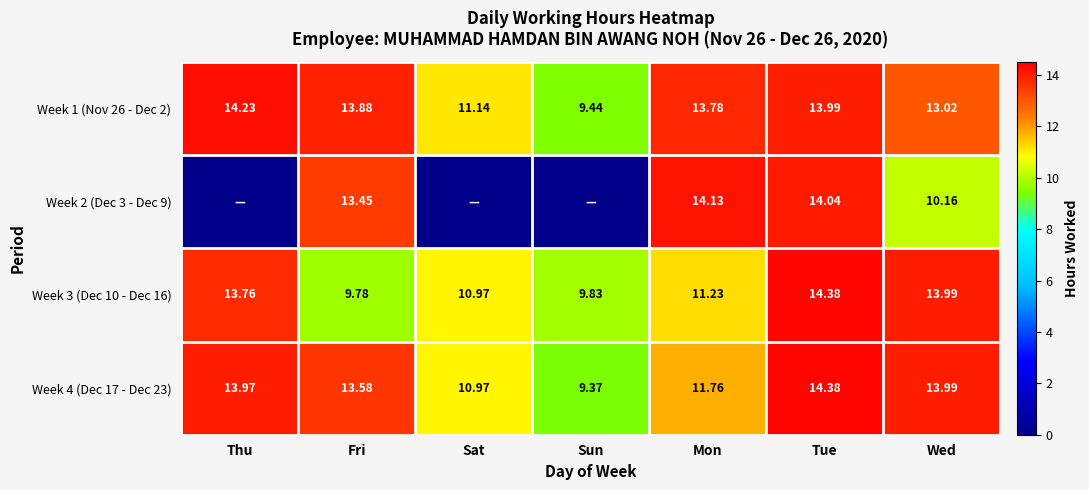

Is it true that Week 1 (Nov 26 - Dec 2) equals 24.7 at Tue?

False